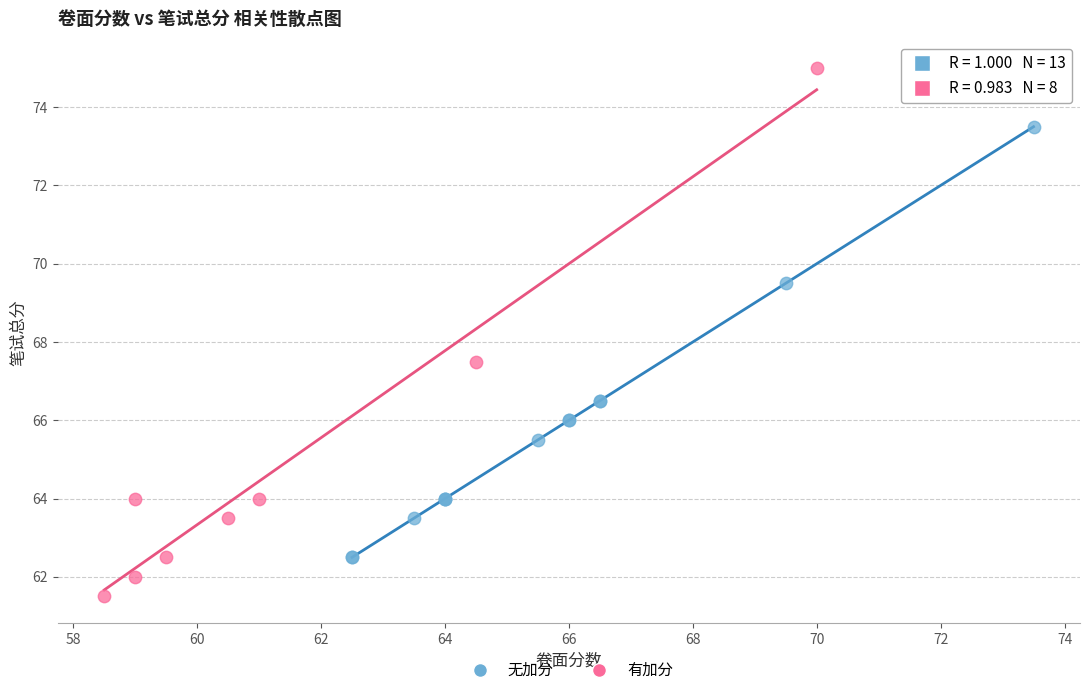

Which series has the widest spread of Y values?

有加分